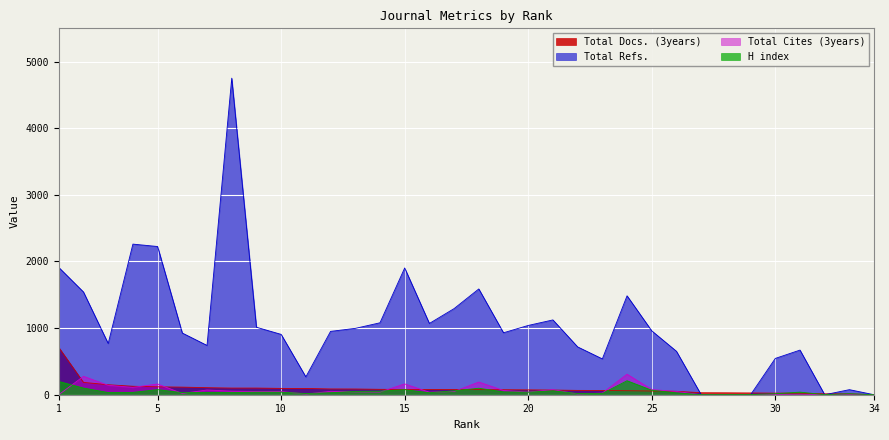

How many positive values does the Total Cites (3years) series have?

29